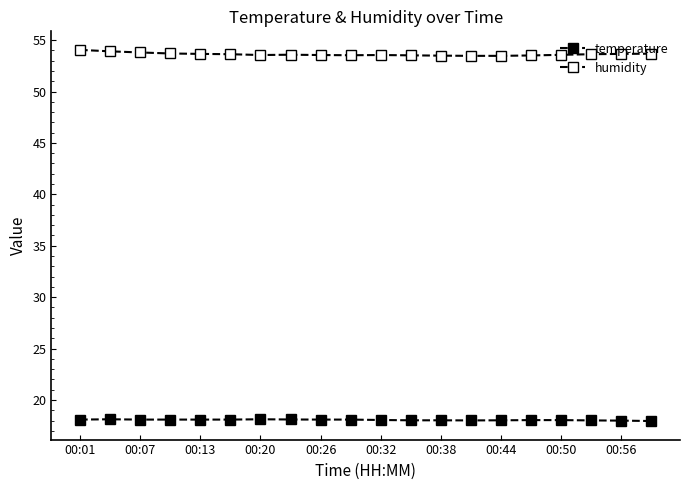

Does the chart display data point markers on the line(s)?

Yes